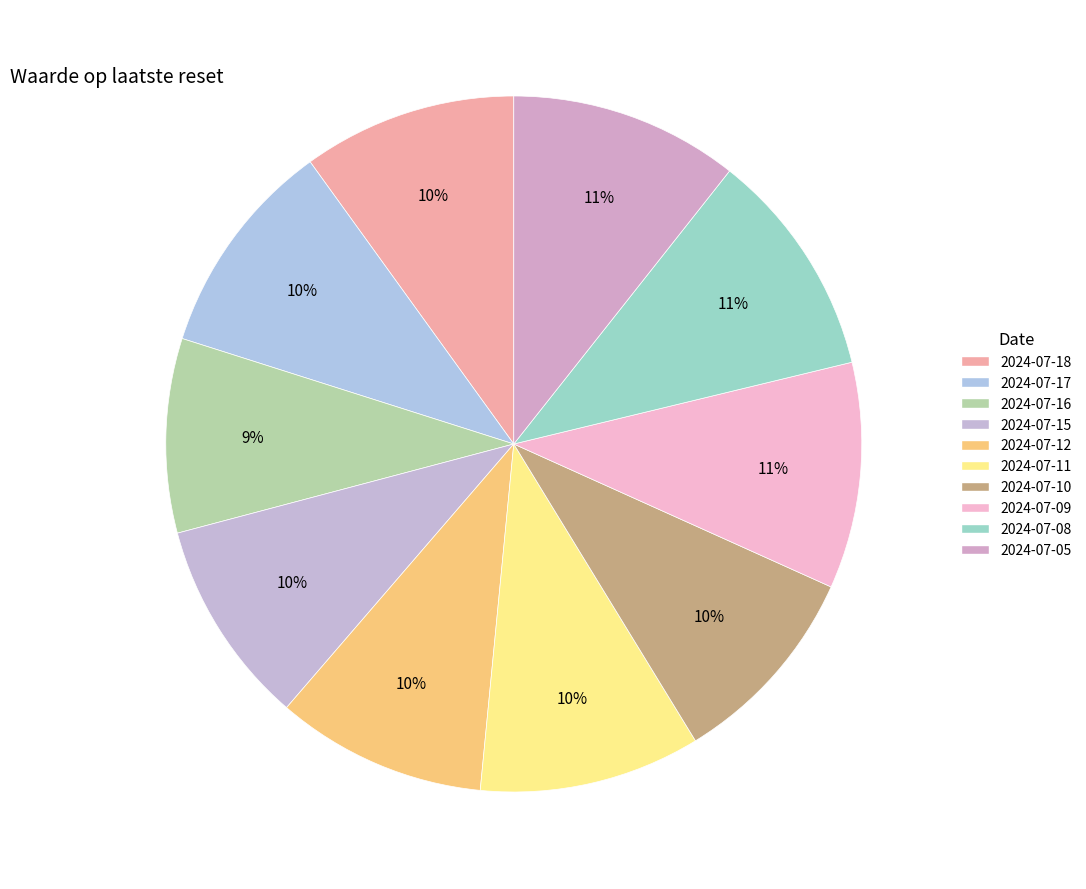

True or false: 2024-07-08 accounts for 25% of the total.

False